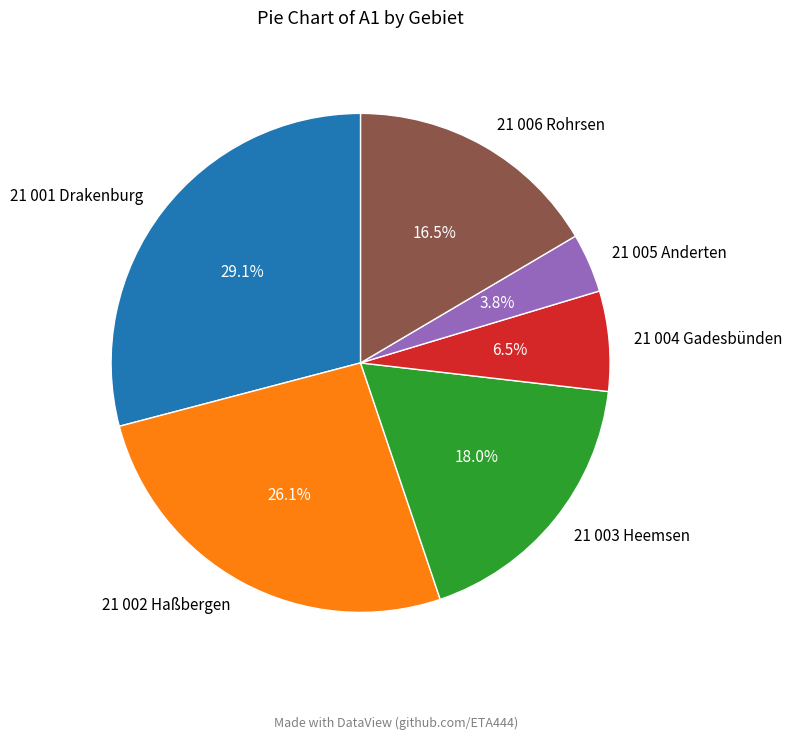

Is there a majority slice in this chart?

No